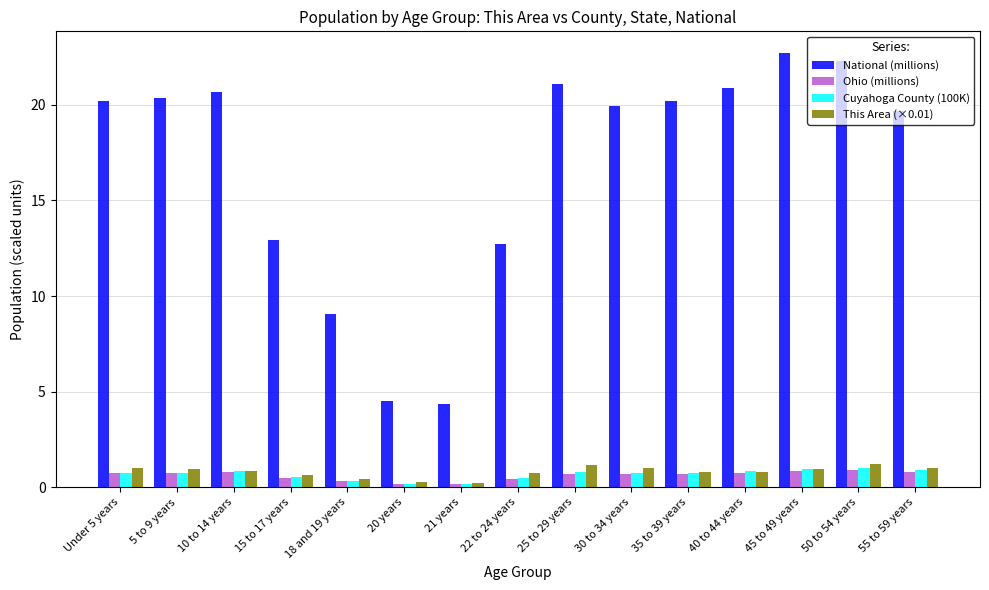

What position from the left is 21 years?

7